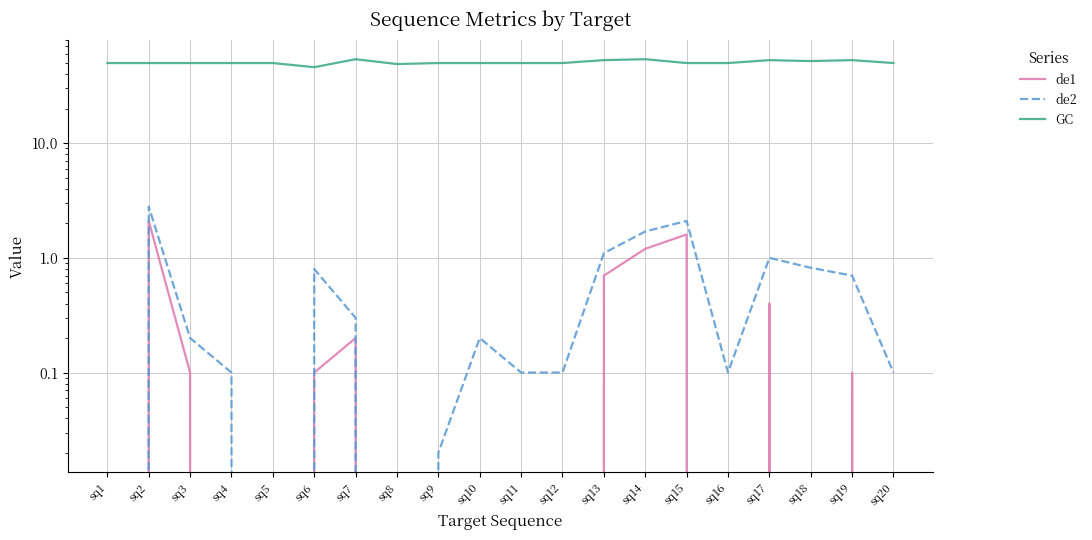

Rank the series at sq1 from lowest to highest value.

de1, de2, GC